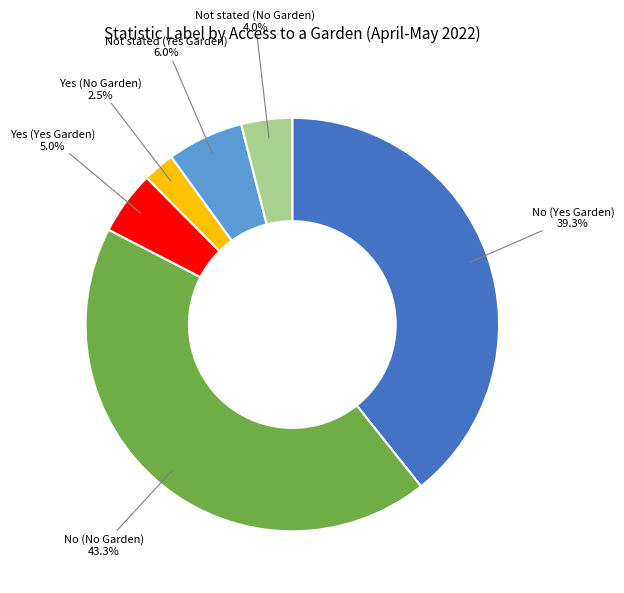

Combined, do Yes (Yes Garden) and No (Yes Garden) account for over 50%?

No